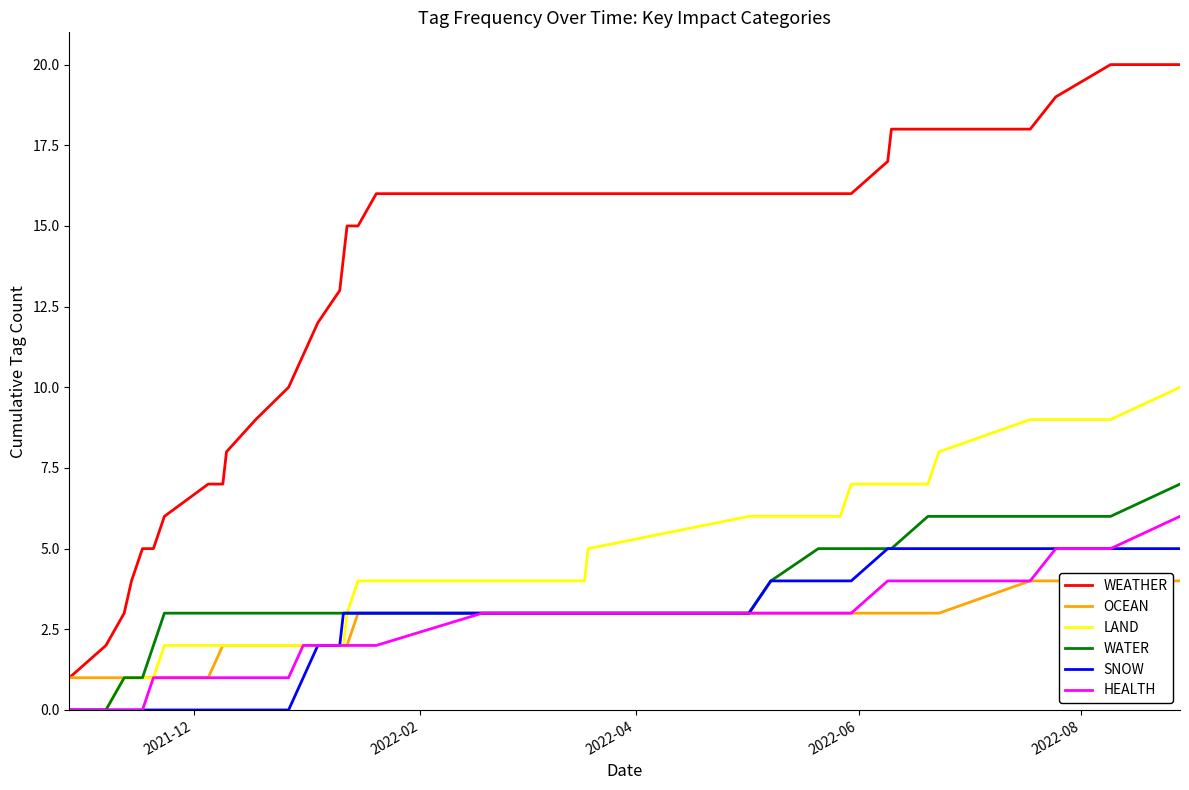

How many series are shown in this chart?

6